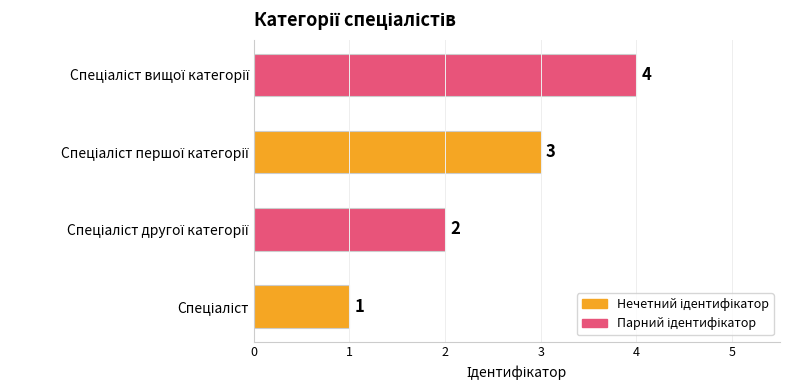

What is the difference between the maximum and minimum values?

3